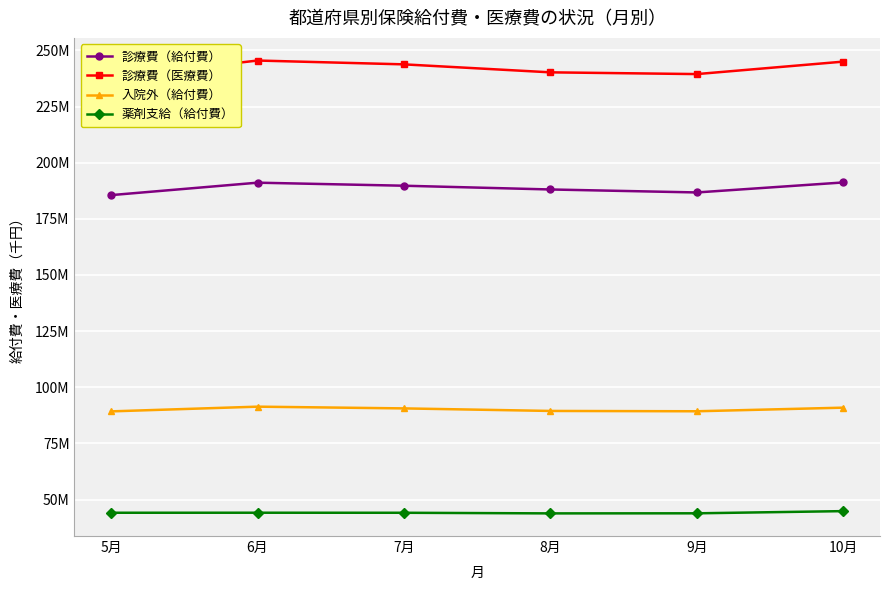

Reading left to right, extract all data points from this chart.

診療費（給付費）: 185561838.8	191102232.0	189745831.1	188075646.9	186752364.0	191210130.9
診療費（医療費）: 237928207.8	245495998.2	243791403.4	240236482.8	239462203.6	245014737.8
入院外（給付費）: 89259740.4	91361014.1	90587110.2	89452258.8	89309703.8	90917028.1
薬剤支給（給付費）: 44117455.7	44130163.3	44109583.0	43834646.2	43869028.0	44843277.8